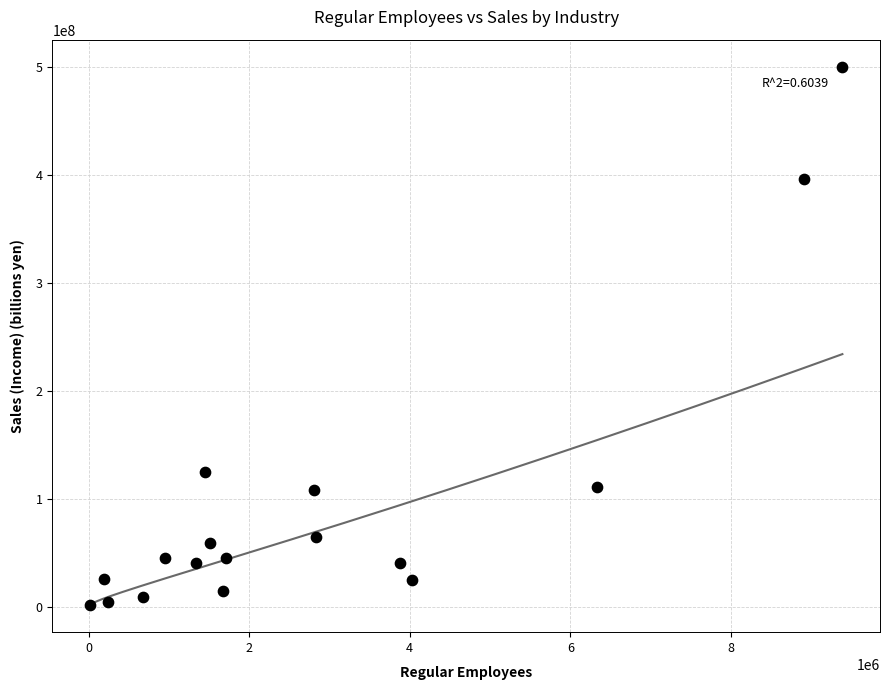

What Y value in the scatter plot is closest to 251419167?

125130273